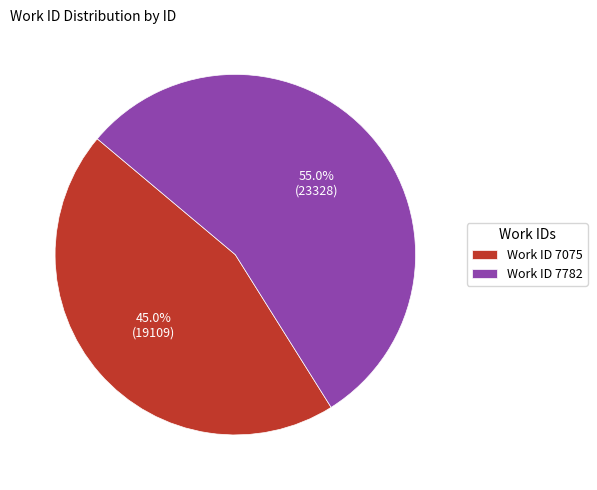

Count the number of slices in the pie.

2